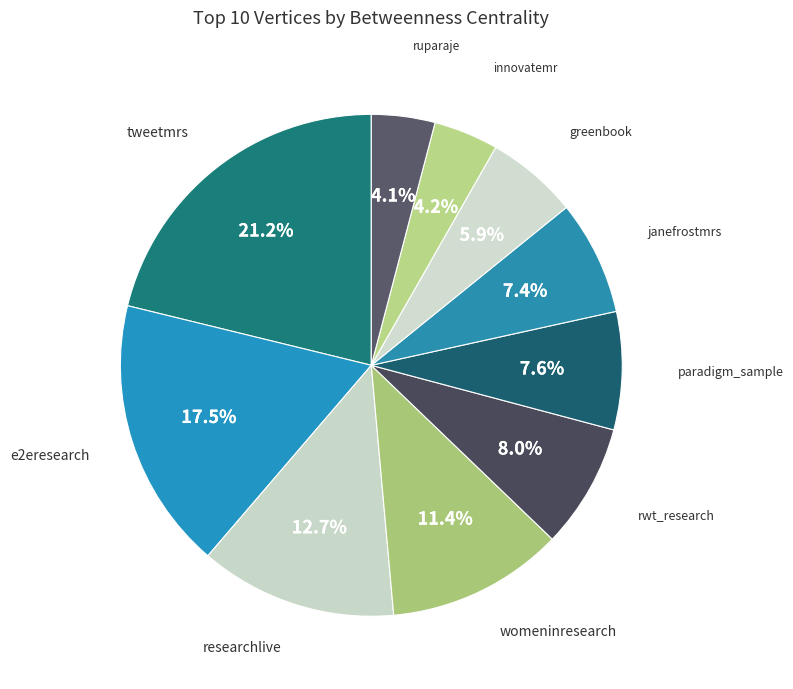

What is the total percentage of rwt_research and janefrostmrs?

15.4%